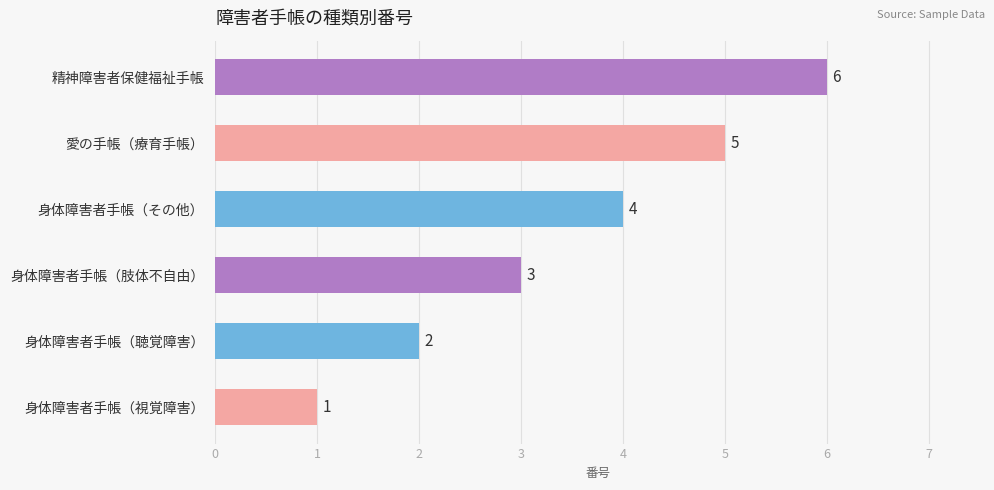

Are the bars grouped side by side (vs. stacked)?

No